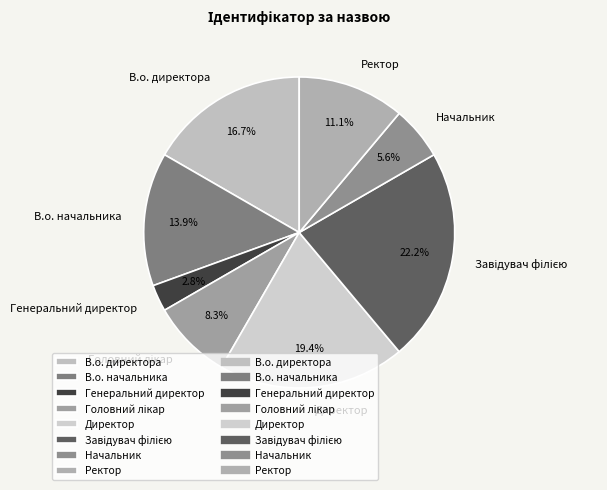

Which slice is the smallest?

Генеральний директор